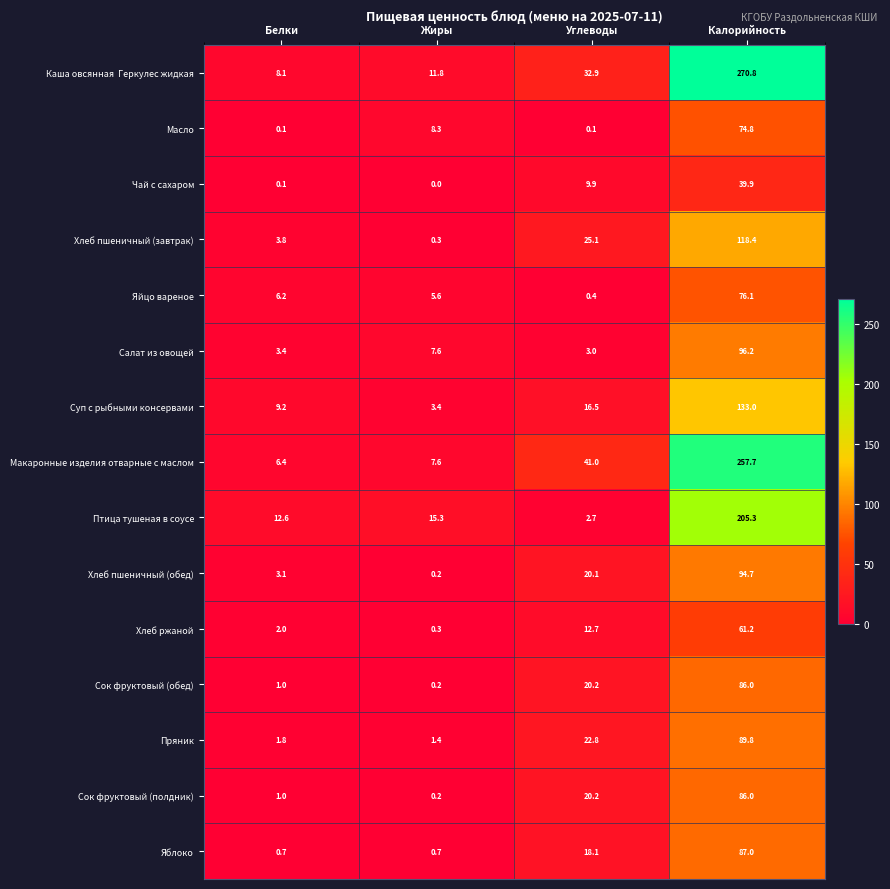

True or false: Птица тушеная в соусе has a value of 205.3 at Калорийность.

True